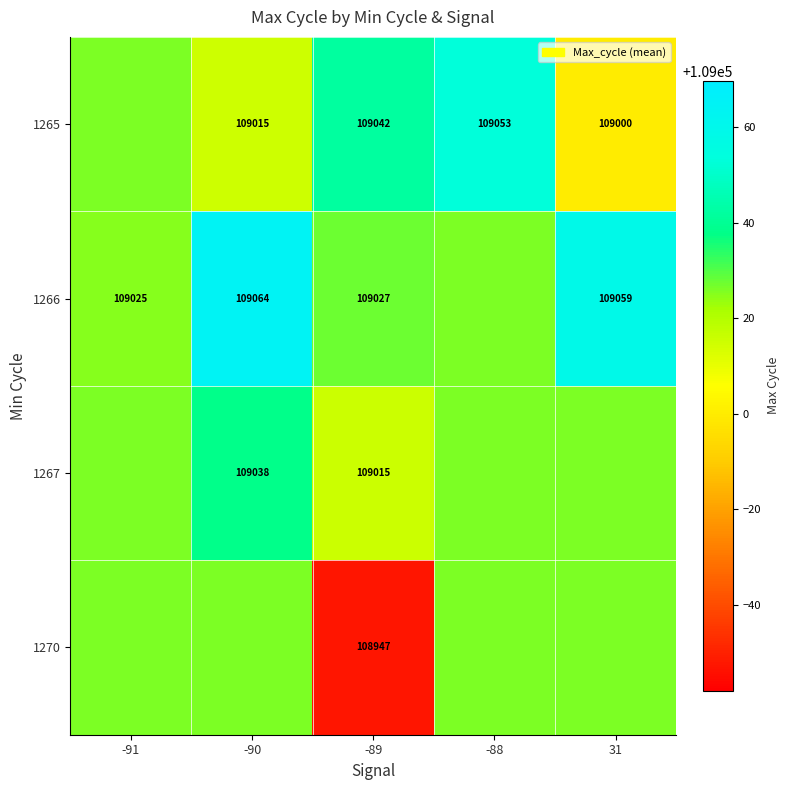

Is the value of 1267 at -89 greater than the value of 1266 at -89?

No